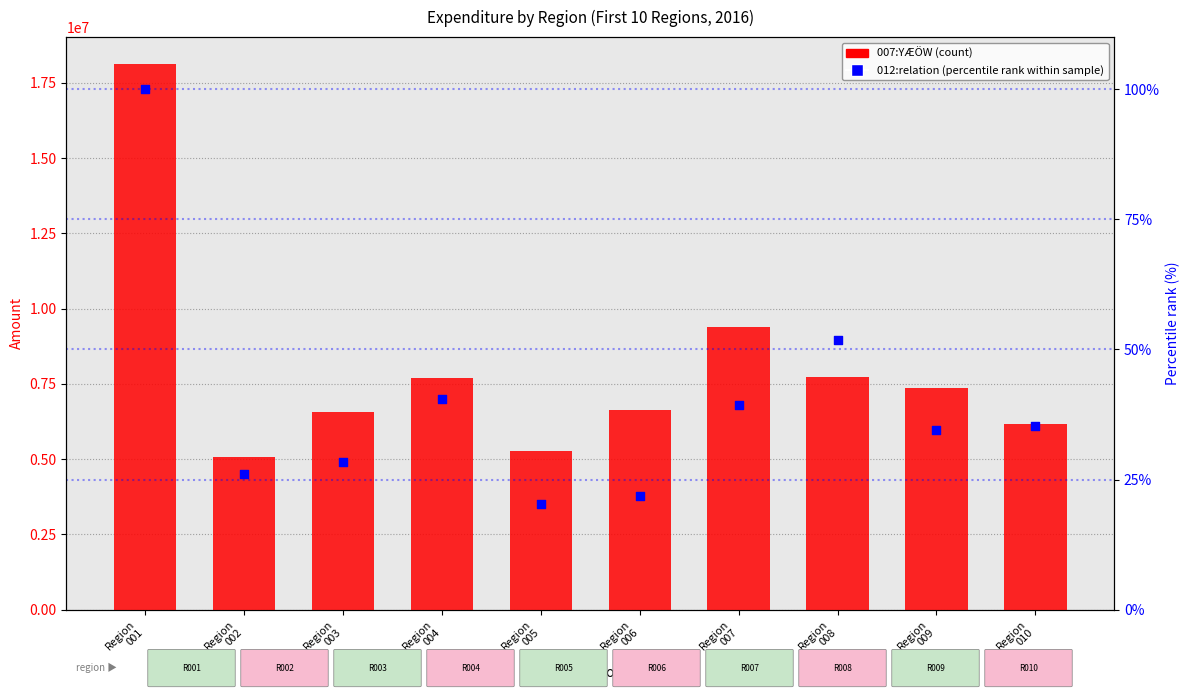

Which series has the largest total across all categories?

007:YÆÖW